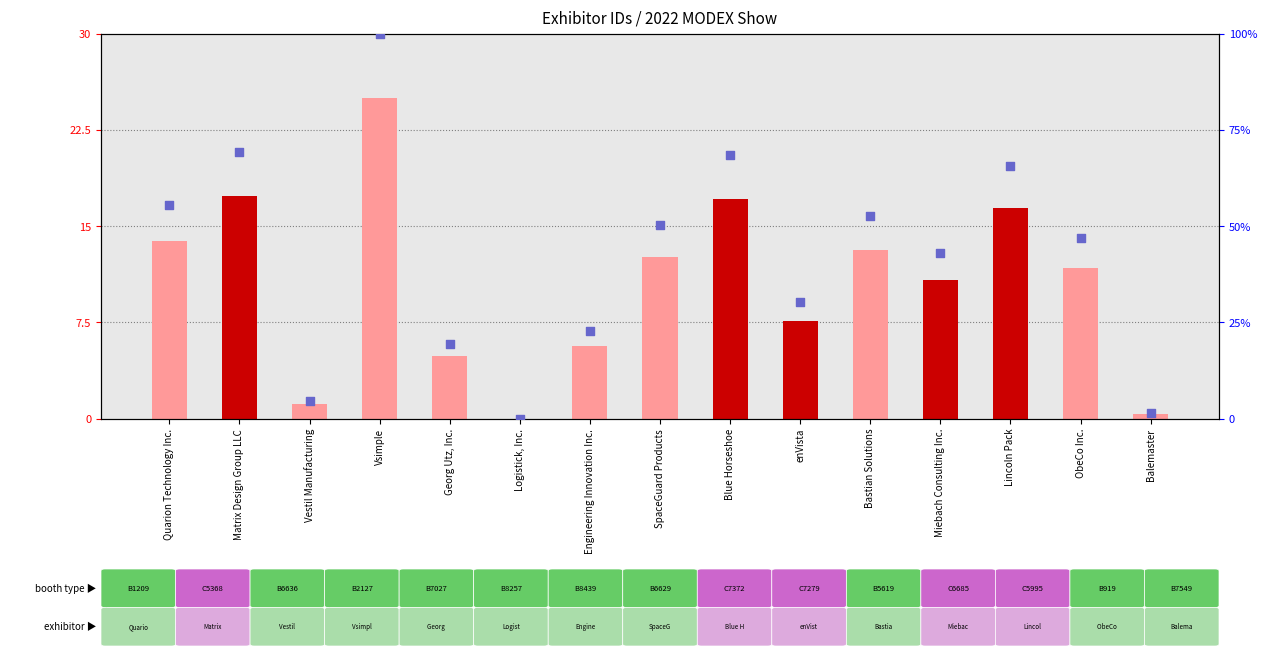

Which series contains the lowest Y value?

Id (normalized)